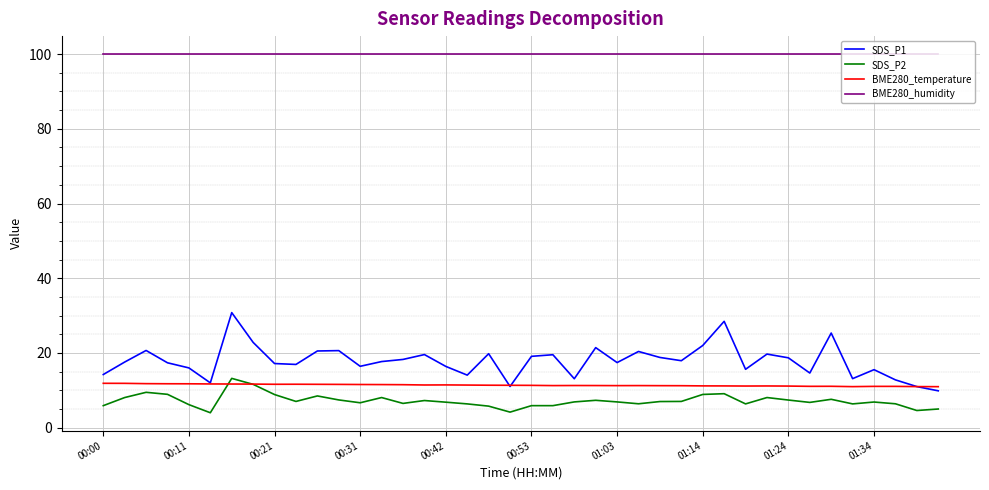

What is the highest value of the BME280_temperature series?

11.9